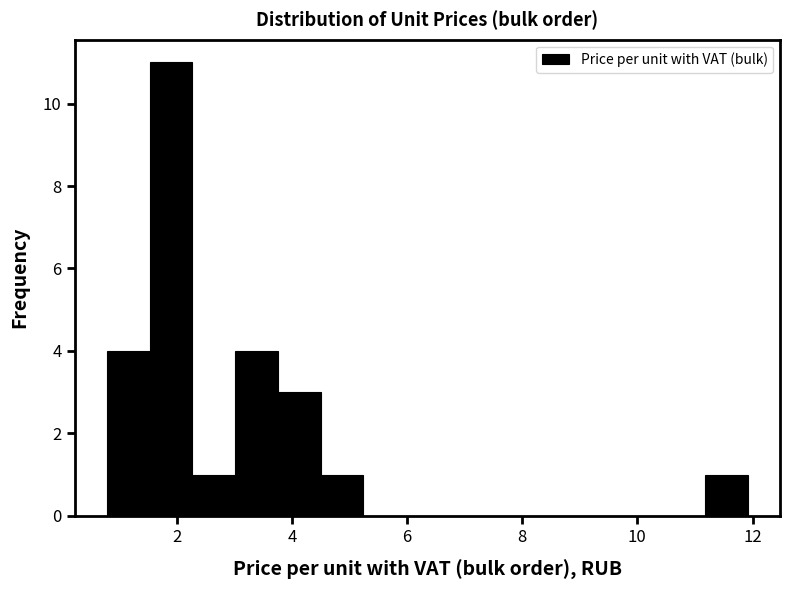

Read against the x-axis, roughly where is the centre of the tallest bar?

2.0